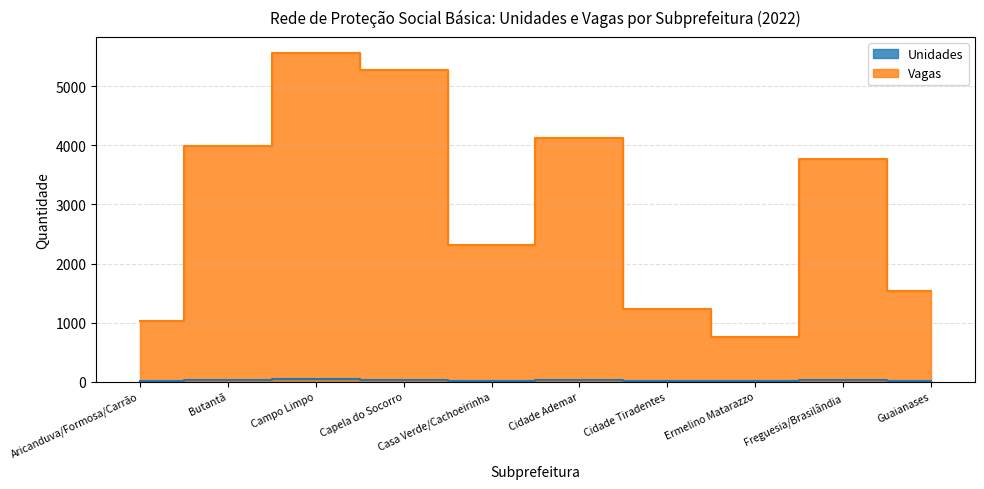

At which label does Vagas reach its peak?

Campo Limpo